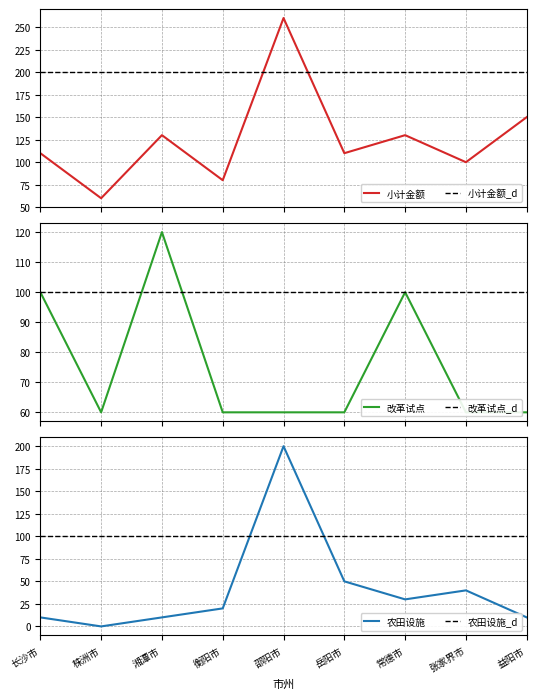

Is this an area chart (filled region under the line)?

No